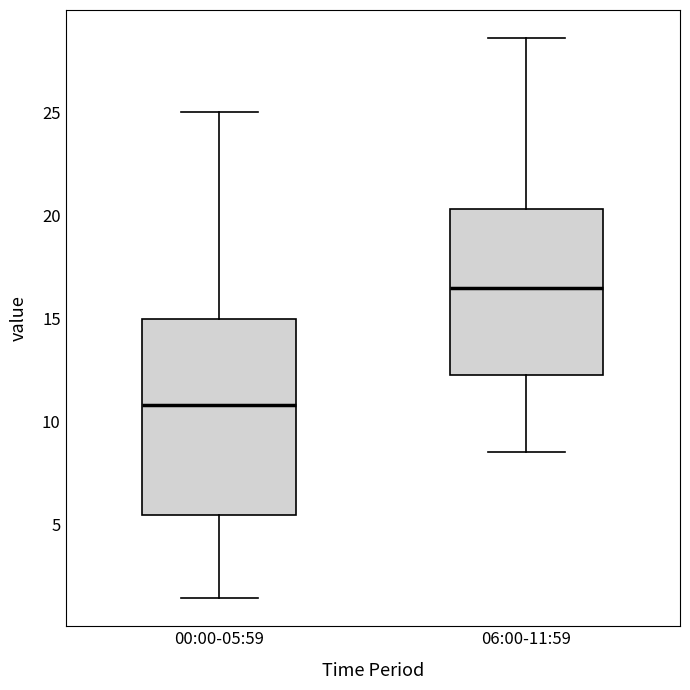

Reading left to right, read every box against the y-axis: the position of its median line, the range the box covers, and the ends of its whiskers. The values are not printed on the chart, so give them approximately, as read against the axis.

00:00-05:59: median 11.0, box 5.5 to 15.0, whiskers 1.5 to 25.0
06:00-11:59: median 16.5, box 12.5 to 20.5, whiskers 8.5 to 28.5